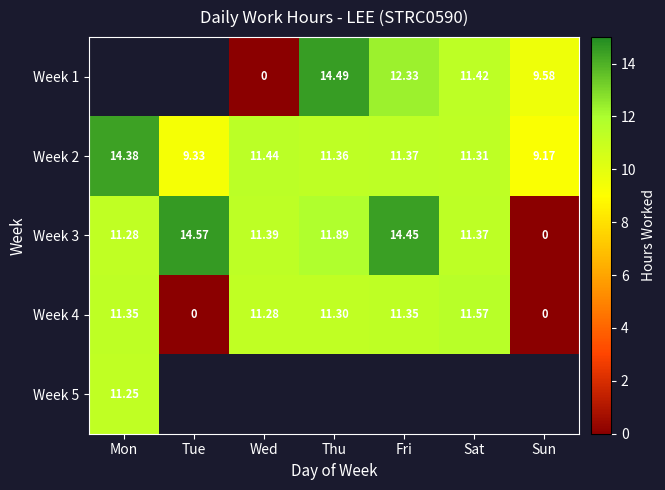

At which label is Week 3 closest to 7?

Mon